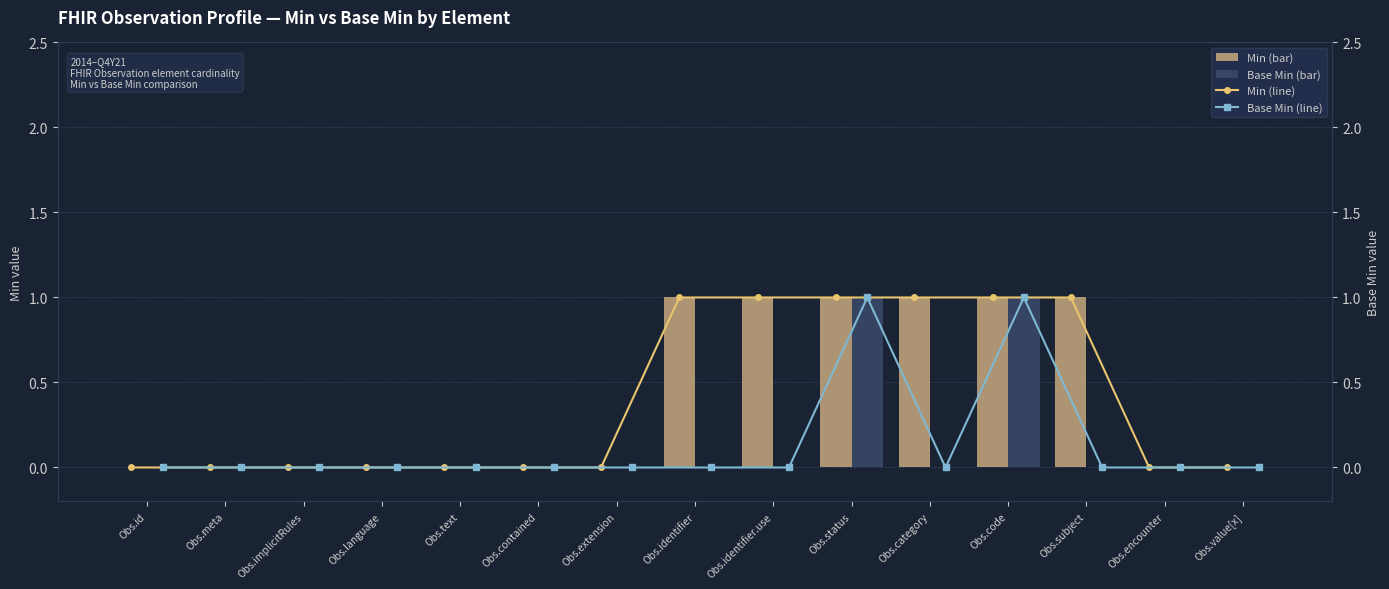

What are all the series names shown in the legend?

Min, Base Min, Min (line), Base Min (line)